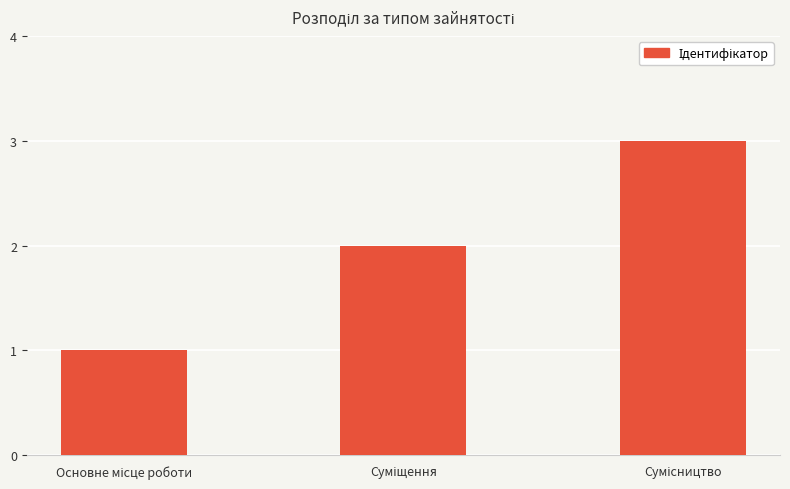

What is the maximum value shown in the chart?

3